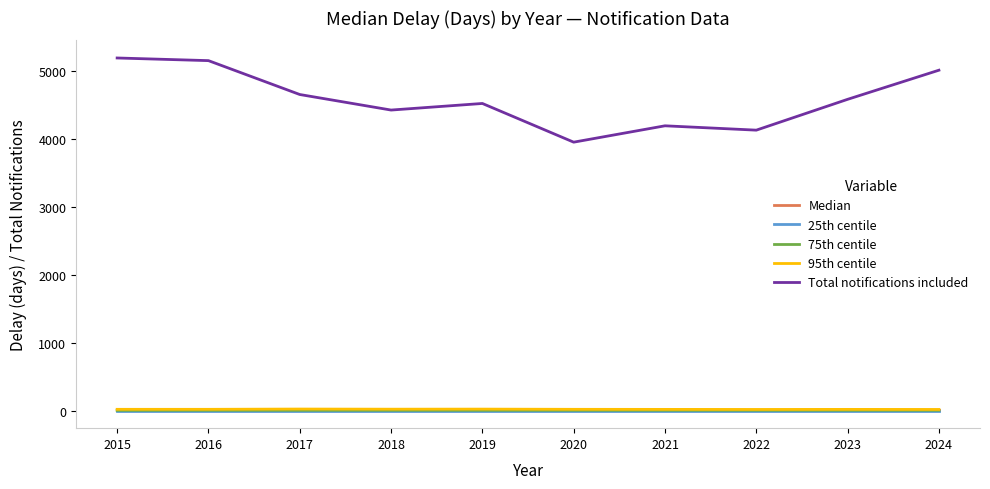

What is the sum of the 75th centile values at 2024 and 2015?

5